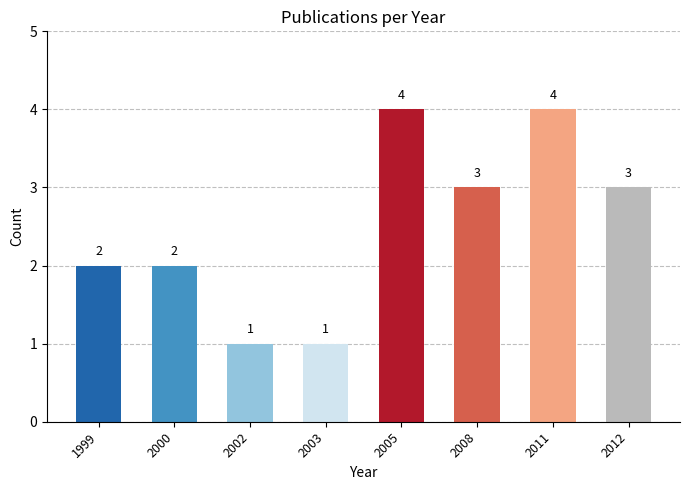

What is the smallest value displayed?

1